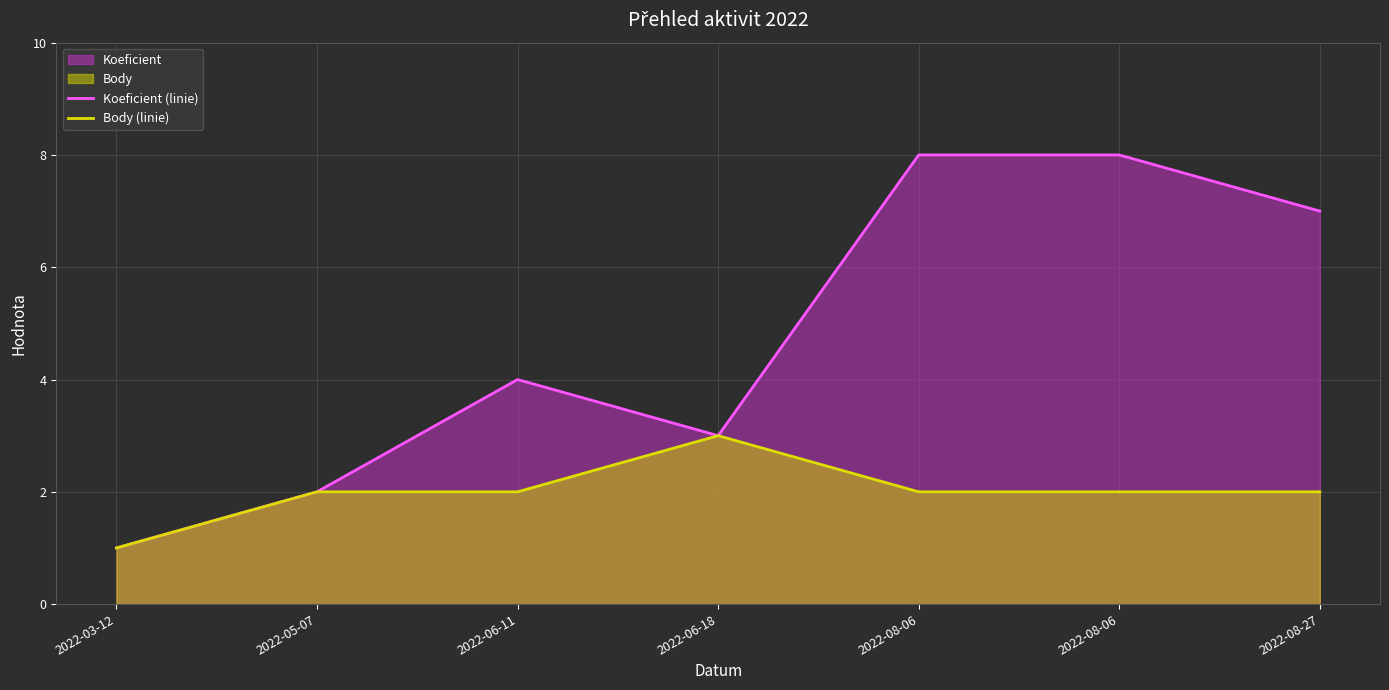

Is it true that Koeficient (linie) equals 1 at 2022-03-12?

True